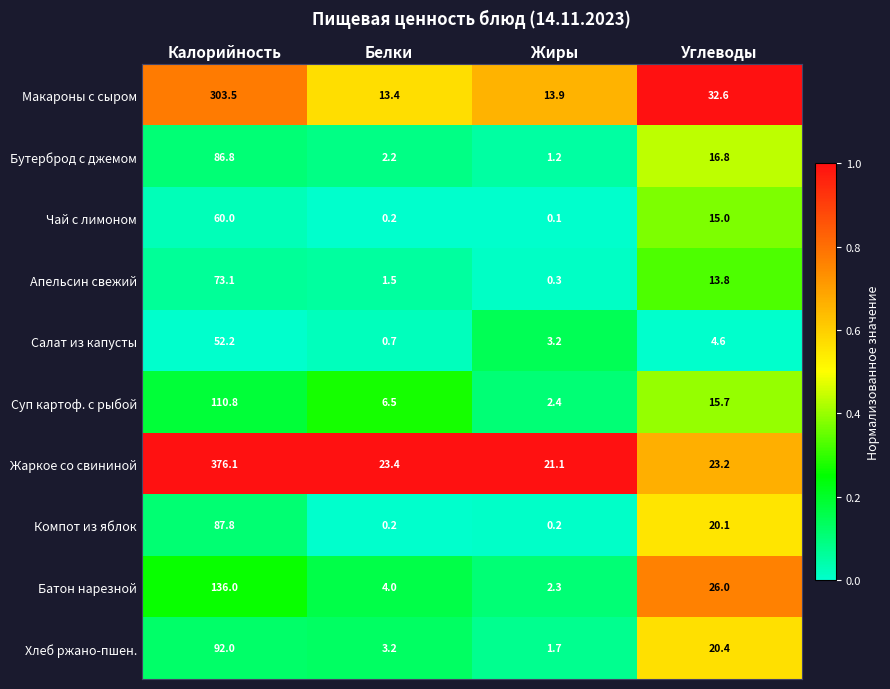

At how many categories does at least one series exceed 0?

4